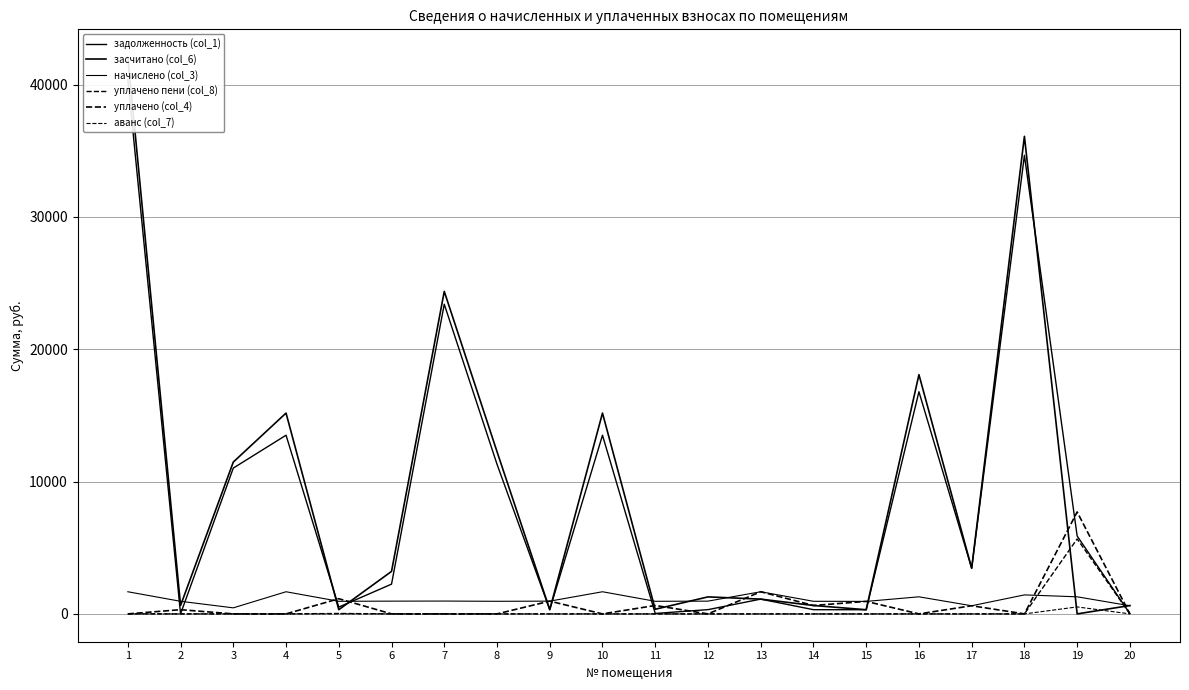

How many values in the уплачено (col_4) series exceed 0?

9